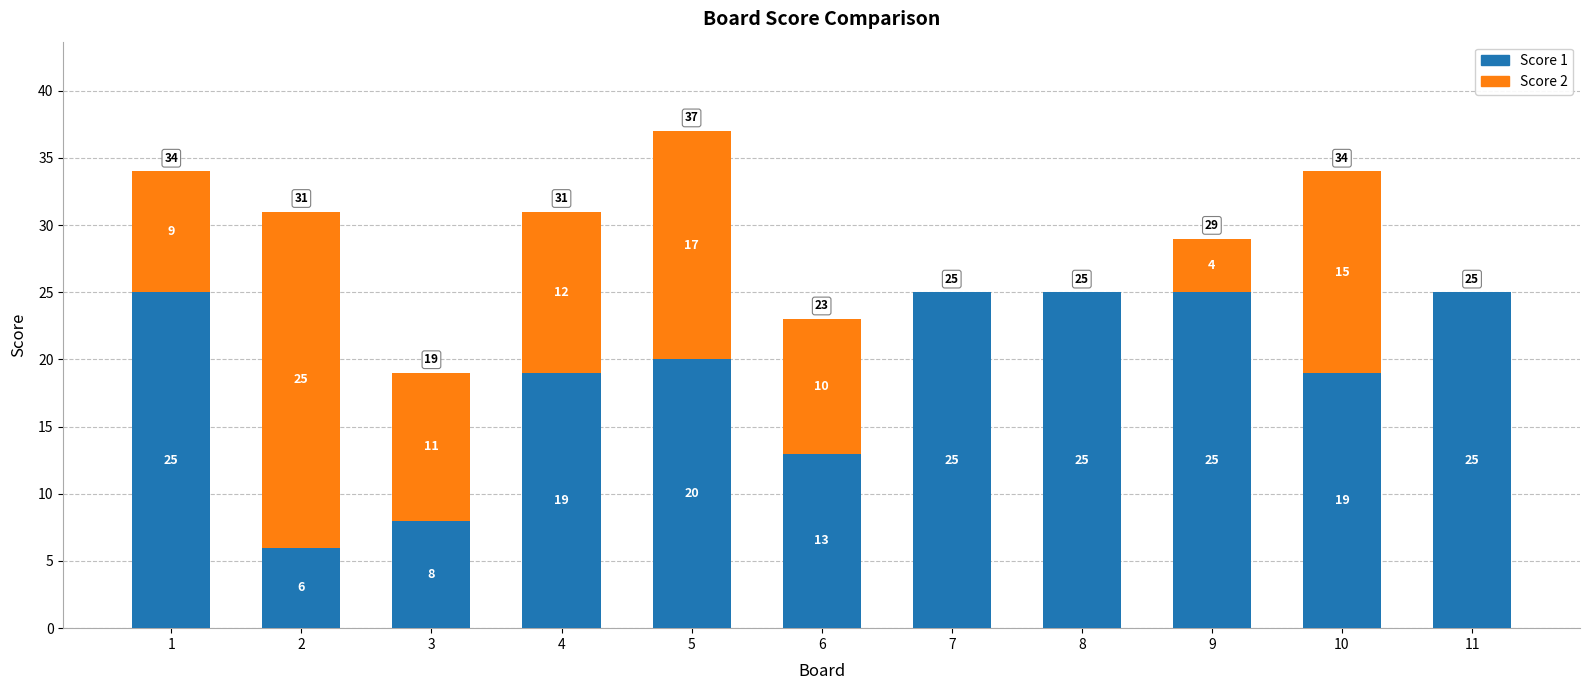

True or false: Score 1 has a value of 31 at 4.

False